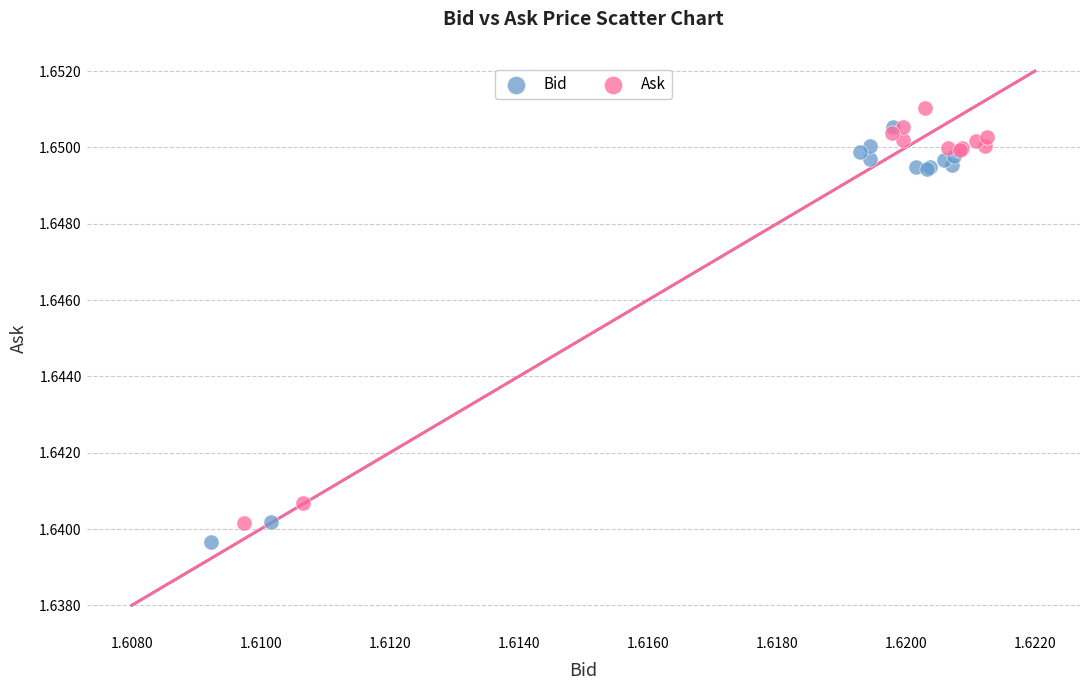

Which series reaches the maximum Y coordinate?

Ask